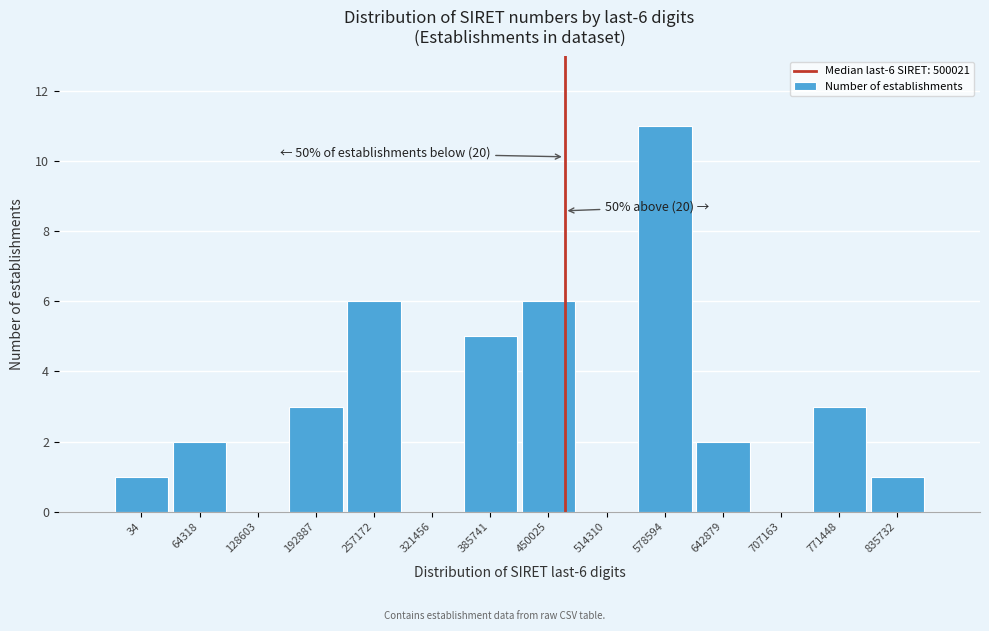

Reading left to right, list all the values displayed in this chart.

34=1	64318=2	128603=0	192887=3	257172=6	321456=0	385741=5	450025=6	514310=0	578594=11	642879=2	707163=0	771448=3	835732=1